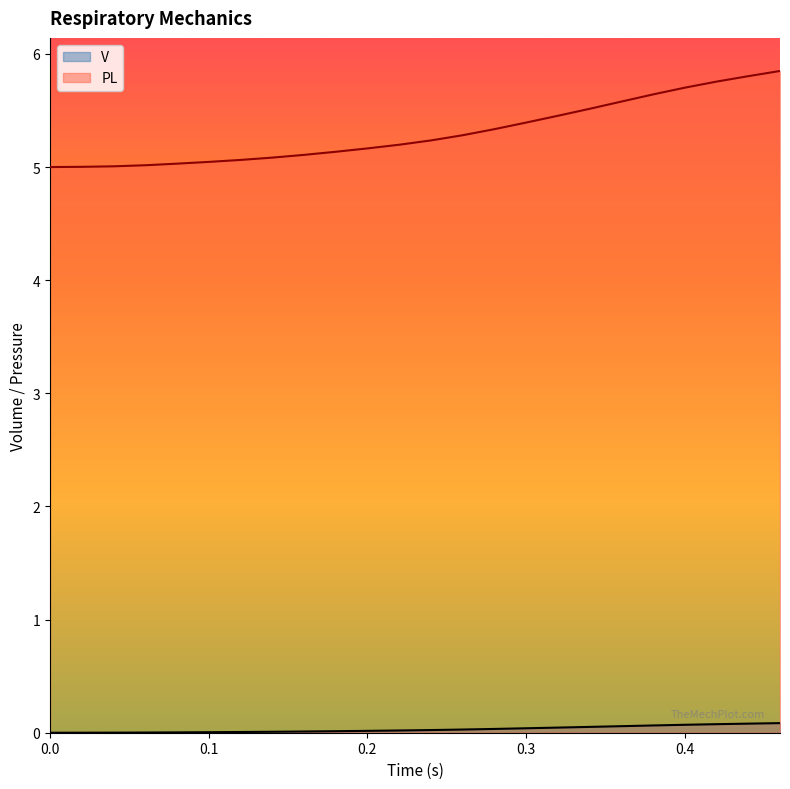

Reading right to left, what are all the values shown in this chart?

V: 0.1	0.1	0.1	0.1	0.1	0.1	0.1	0.0	0.0	0.0	0.0	0.0	0.0	0.0	0.0	0.0	0.0	0.0	0.0	0.0	0.0	0.0	0.0	0.0
PL: 5.8	5.8	5.8	5.7	5.6	5.6	5.5	5.5	5.4	5.3	5.3	5.2	5.2	5.2	5.1	5.1	5.1	5.1	5.0	5.0	5.0	5.0	5.0	5.0